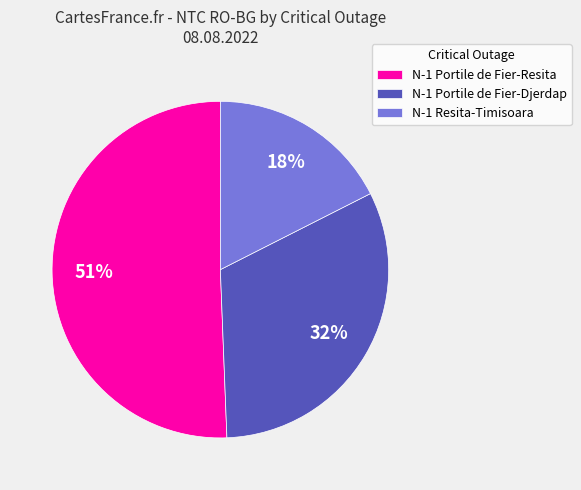

To the nearest percent, what percentage of the pie is N-1 Portile de Fier-Djerdap?

32%